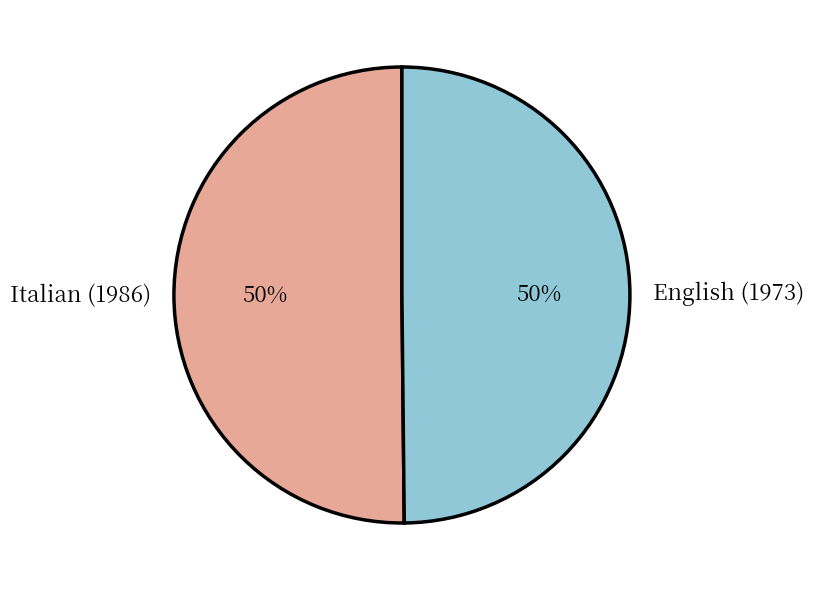

True or false: Italian (1986) accounts for 50% of the total.

True